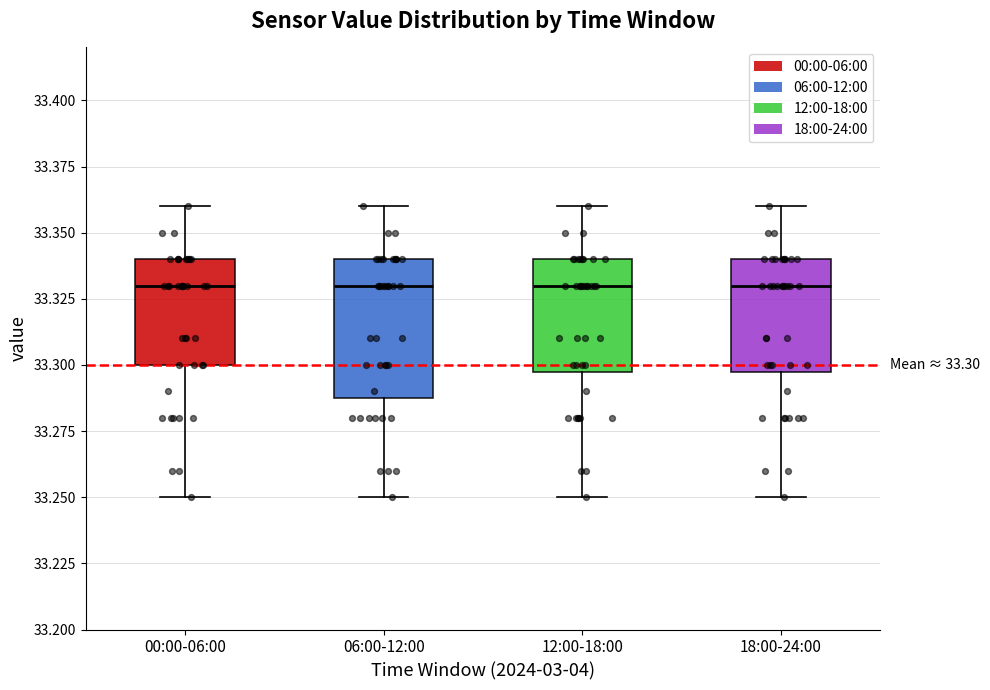

Which box is the tallest, from its lower edge to its upper edge?

06:00-12:00